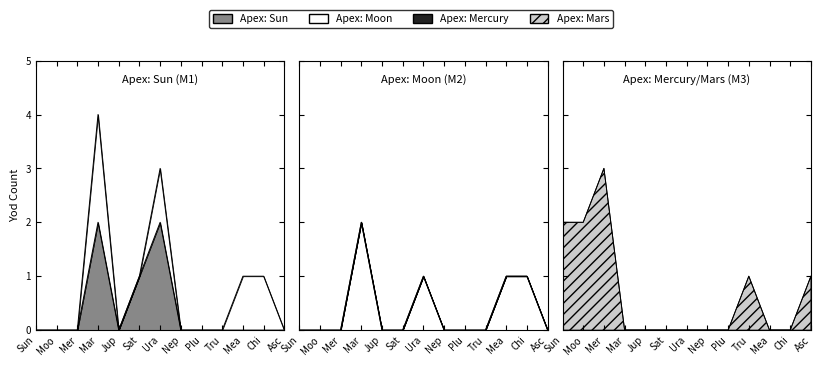

What is the difference between the second highest and second lowest values in the Apex: Mars series?

2